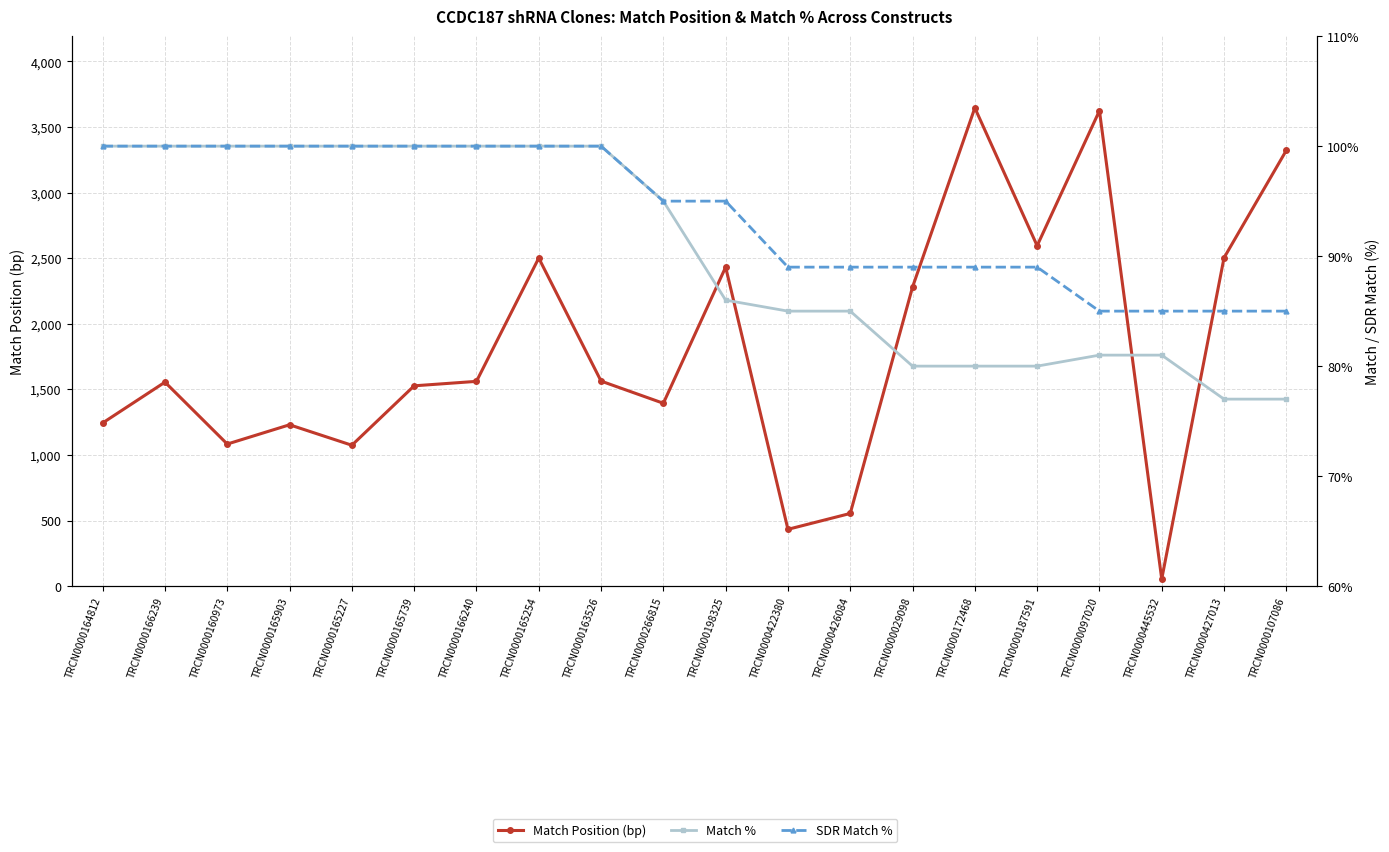

What are all the series names shown in the legend?

Match Position (bp), Match %, SDR Match %